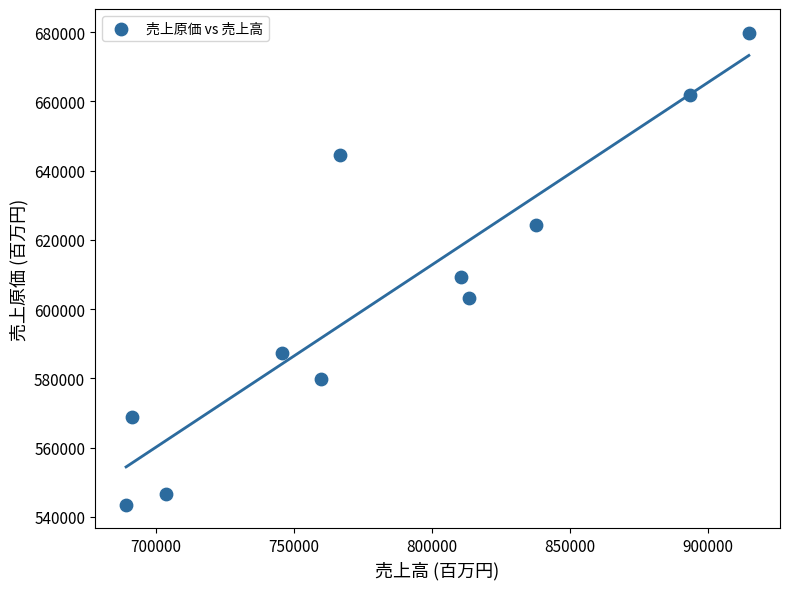

What is the average Y value?

604517